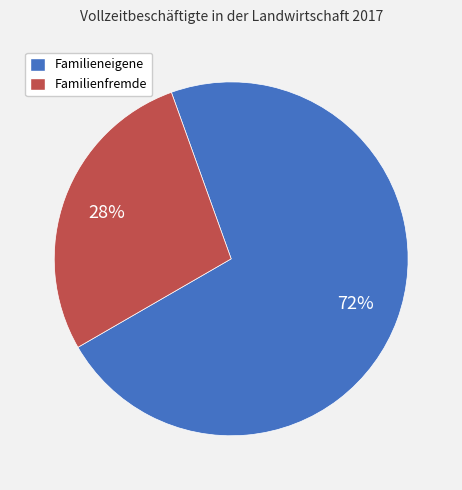

What is the ratio of the value at Familienfremde to the value at Familieneigene?

0.4